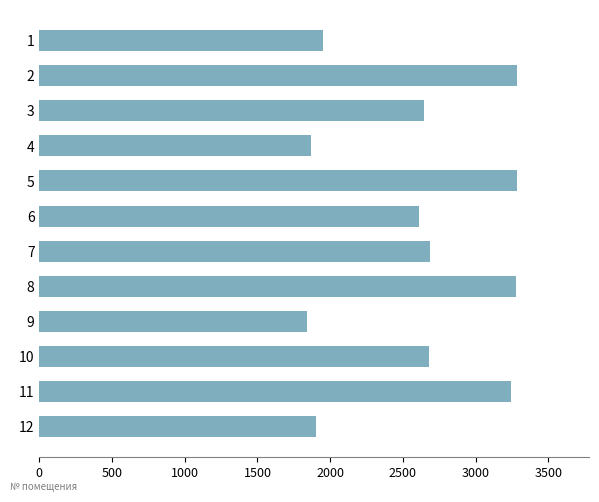

What is the difference between the values at 1 and 4?

86.2